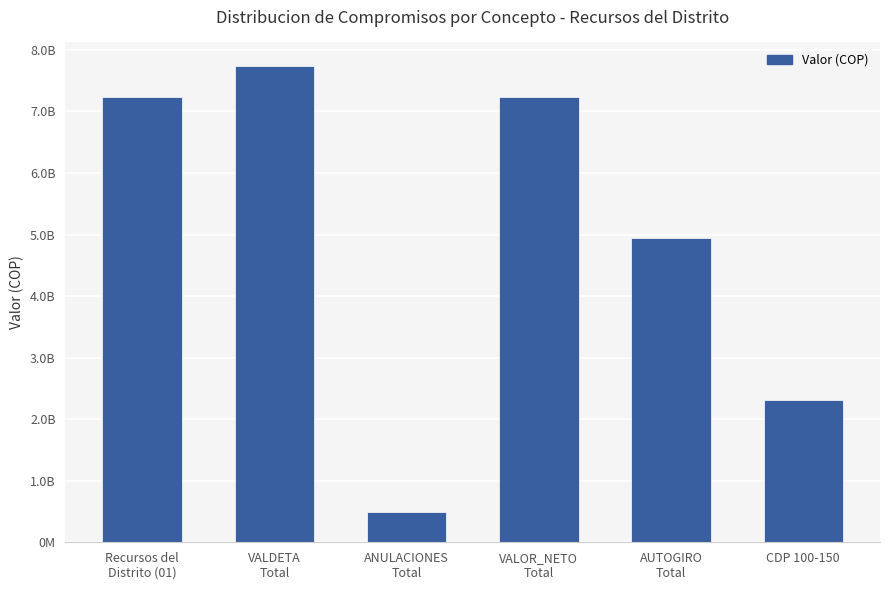

What is the label of the 1st bar from the right?

CDP 100-150